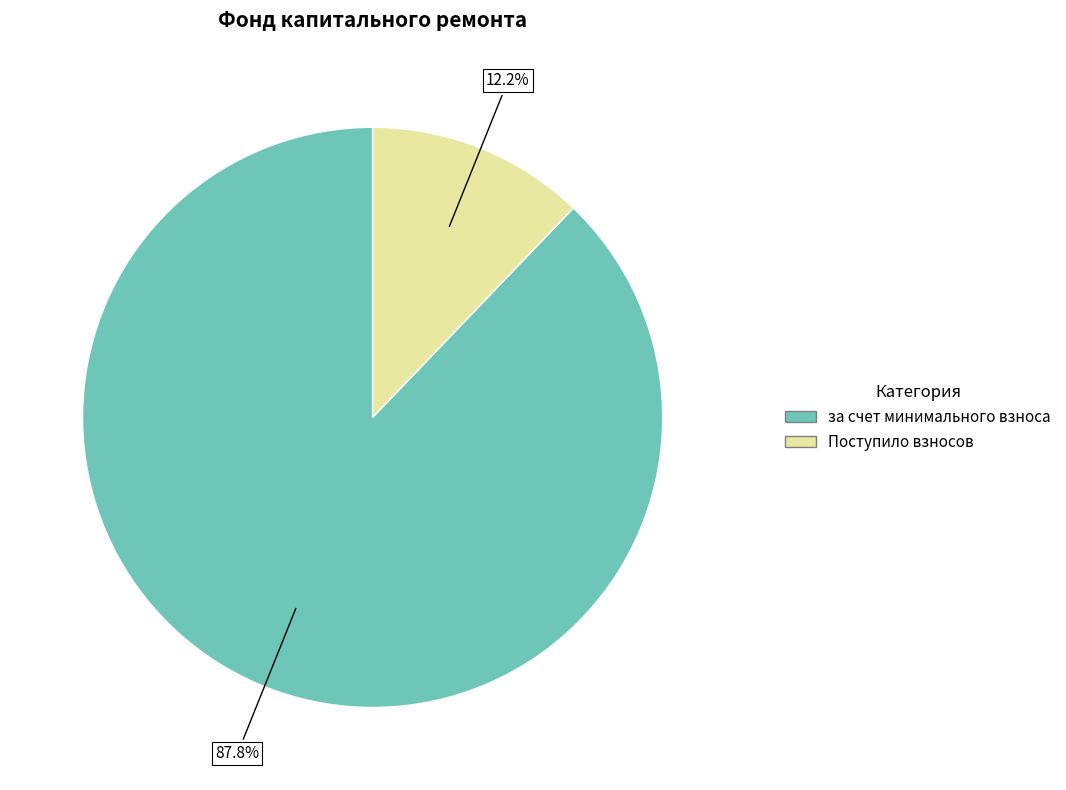

Is there a majority slice in this chart?

Yes